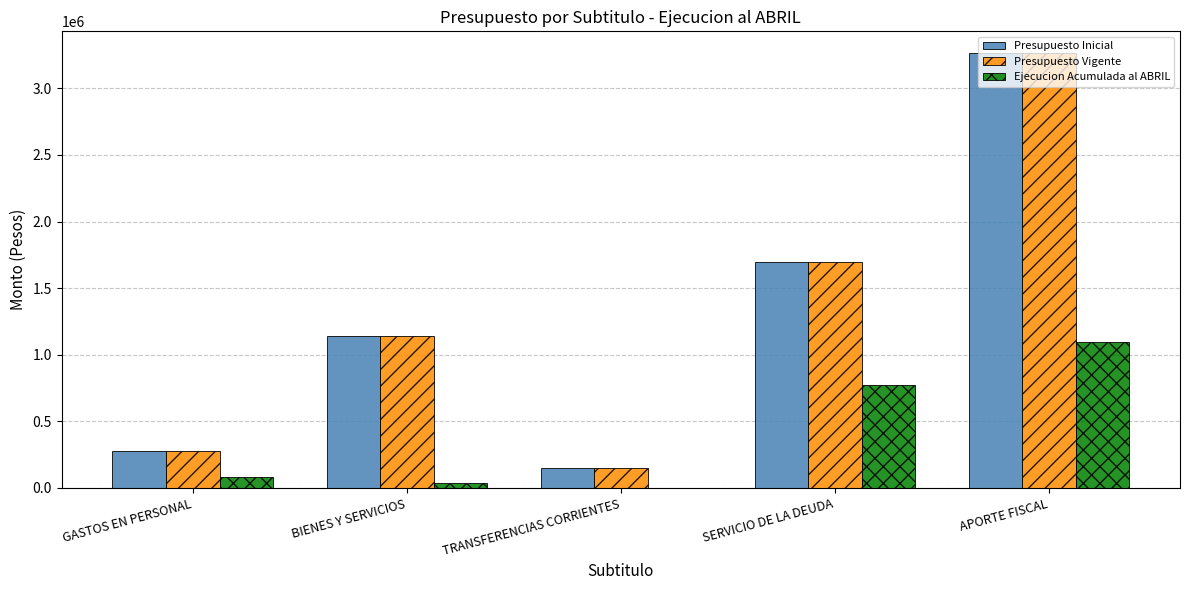

What is the sum of the Presupuesto Vigente values at SERVICIO DE LA DEUDA and GASTOS EN PERSONAL?

1970119